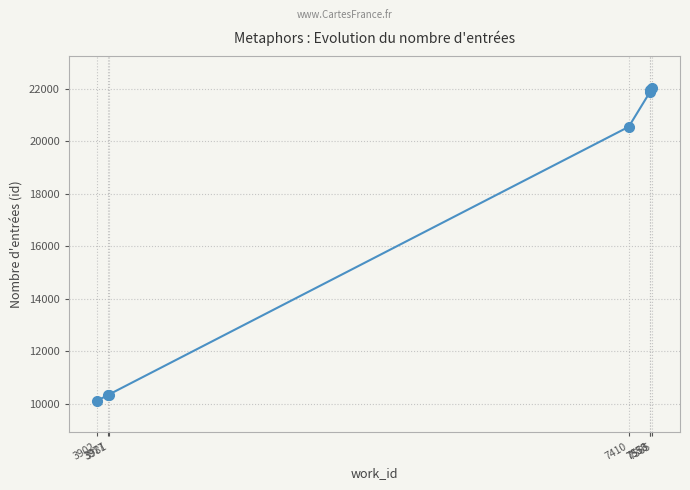

The value at 7410 is 20543. True or false?

True